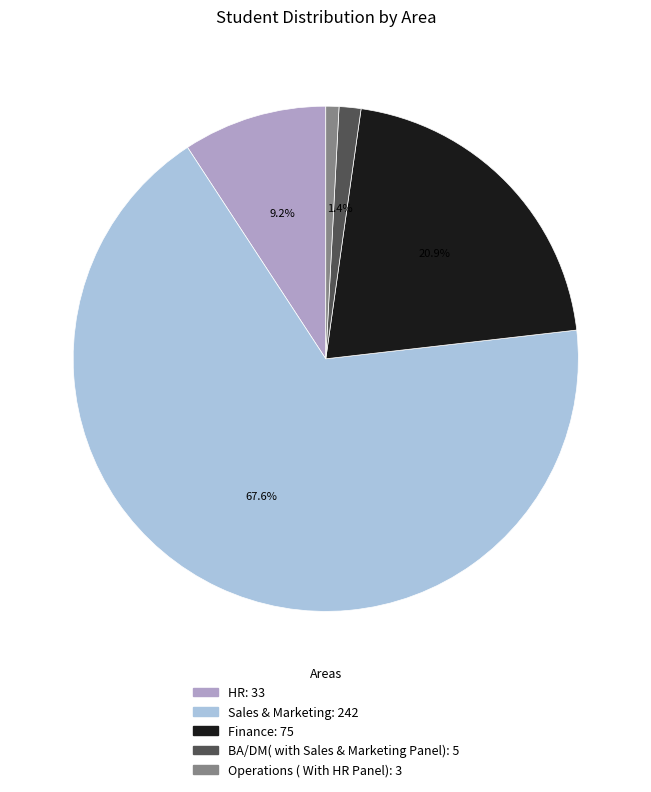

The Operations ( With HR Panel) slice represents 11% of the pie. True or false?

False